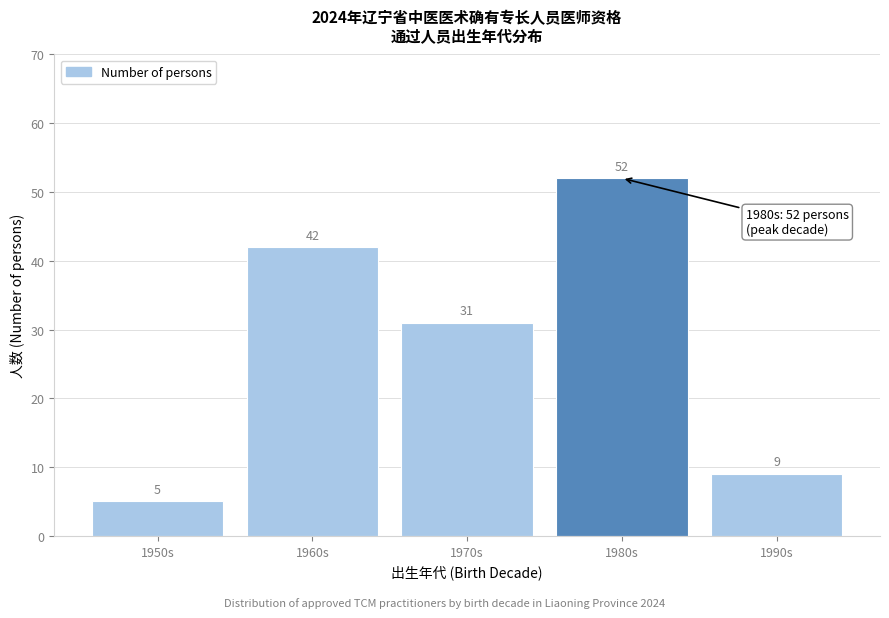

Reading right to left, what are all the values shown in this chart?

9	52	31	42	5